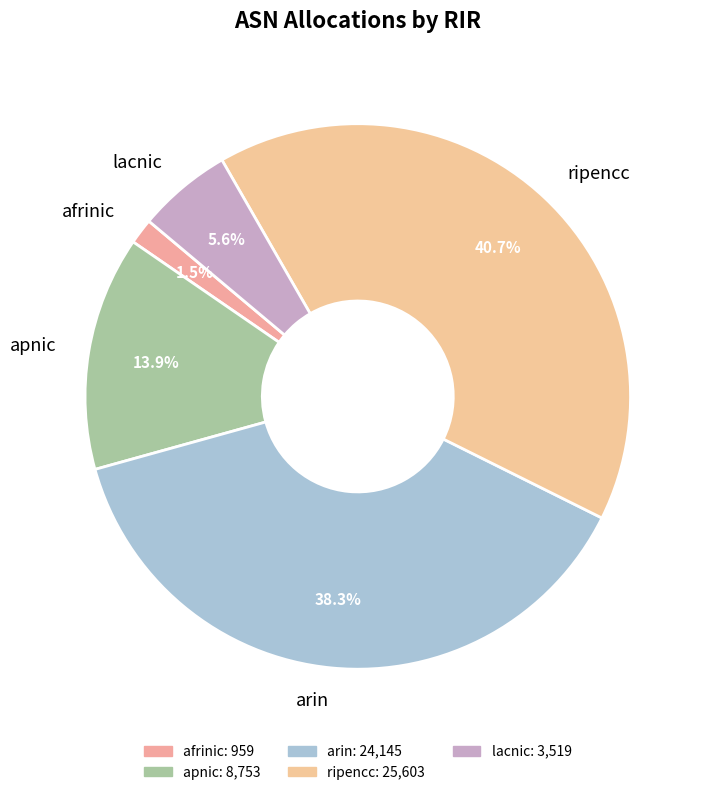

How many segments does this pie chart have?

5